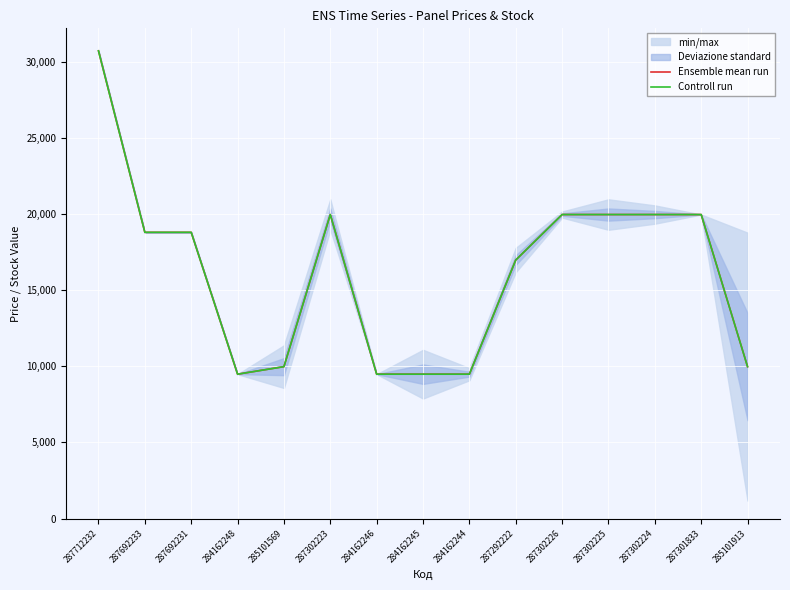

List the labels in order of Ensemble mean run value, largest first.

287712232, 287302223, 287302226, 287302225, 287302224, 287301833, 287692233, 287692231, 287292222, 285101569, 285101913, 284162248, 284162246, 284162245, 284162244